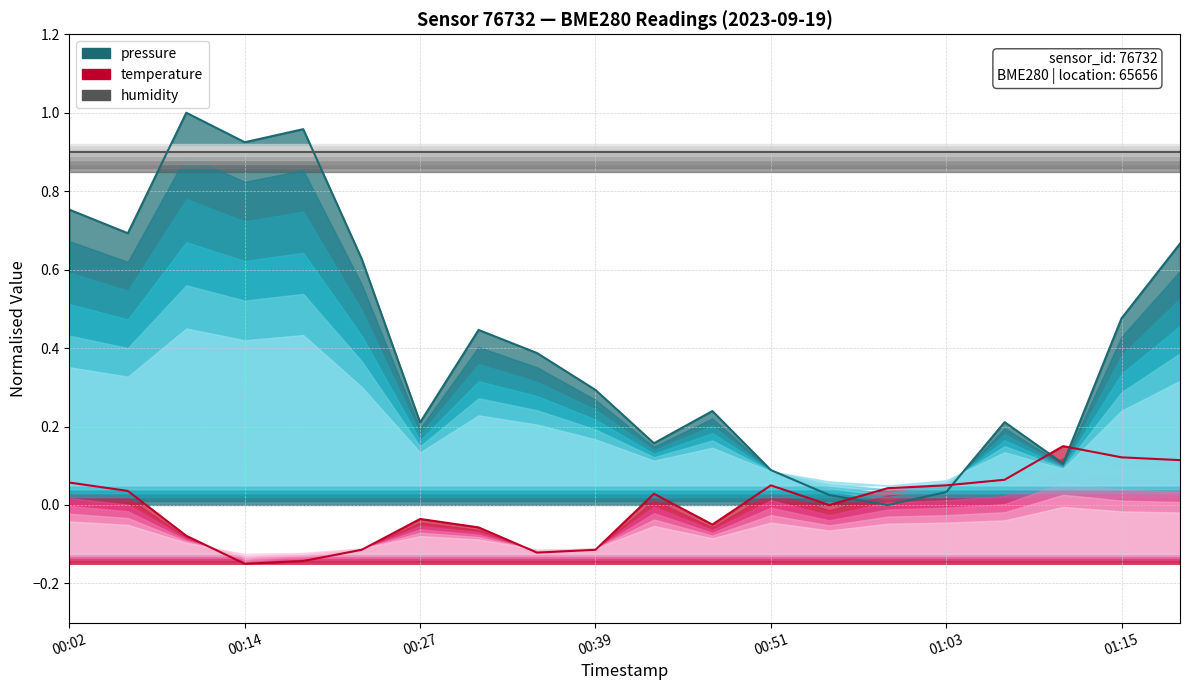

How many data points in temperature are above 0?

10